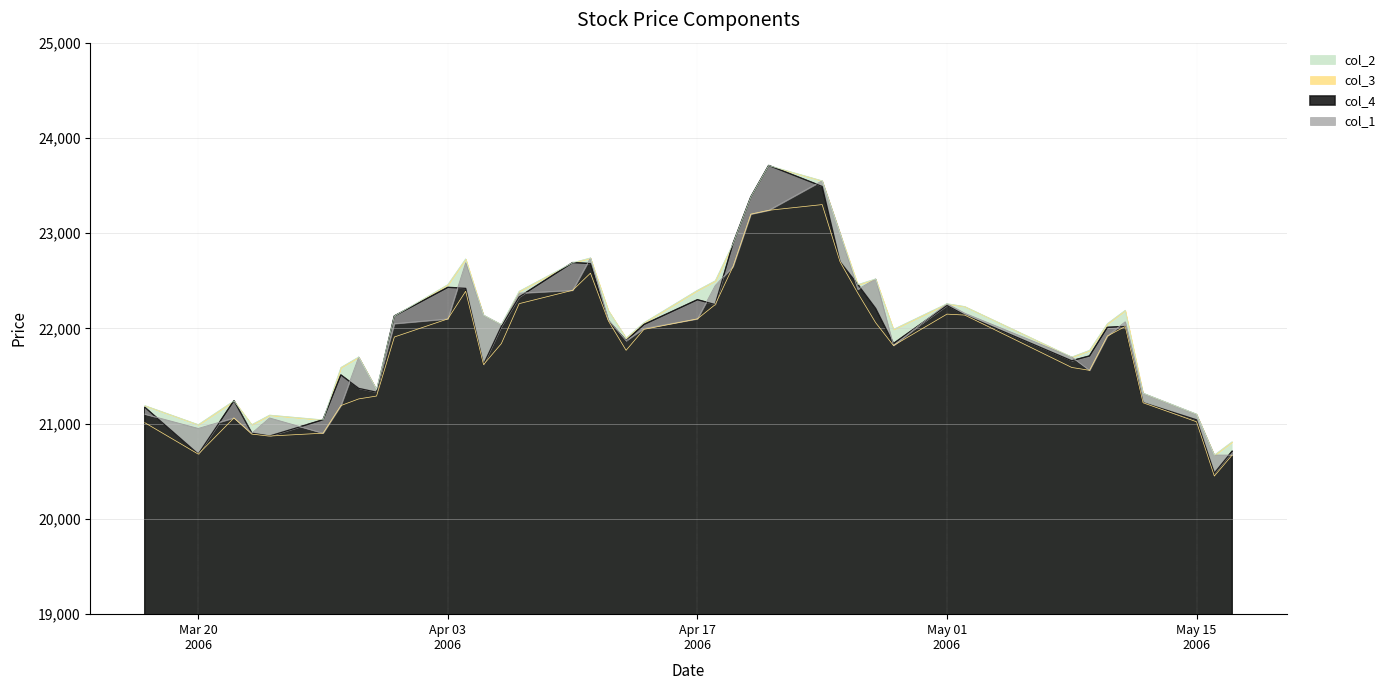

What are all the series names shown in the legend?

col_4, col_1, col_3, col_2